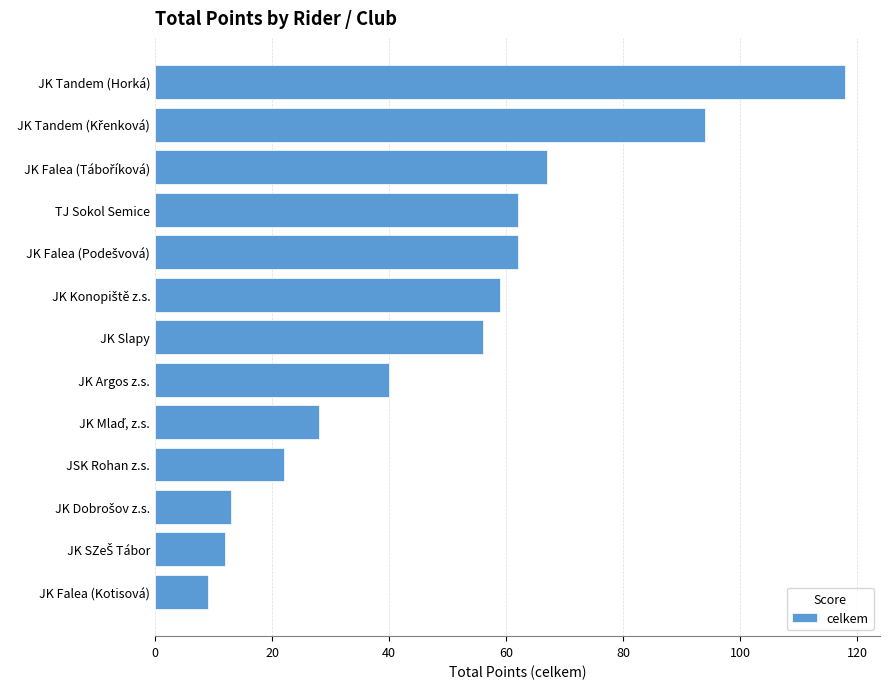

Which category has the lowest value across all series?

JK Falea (Kotisová)